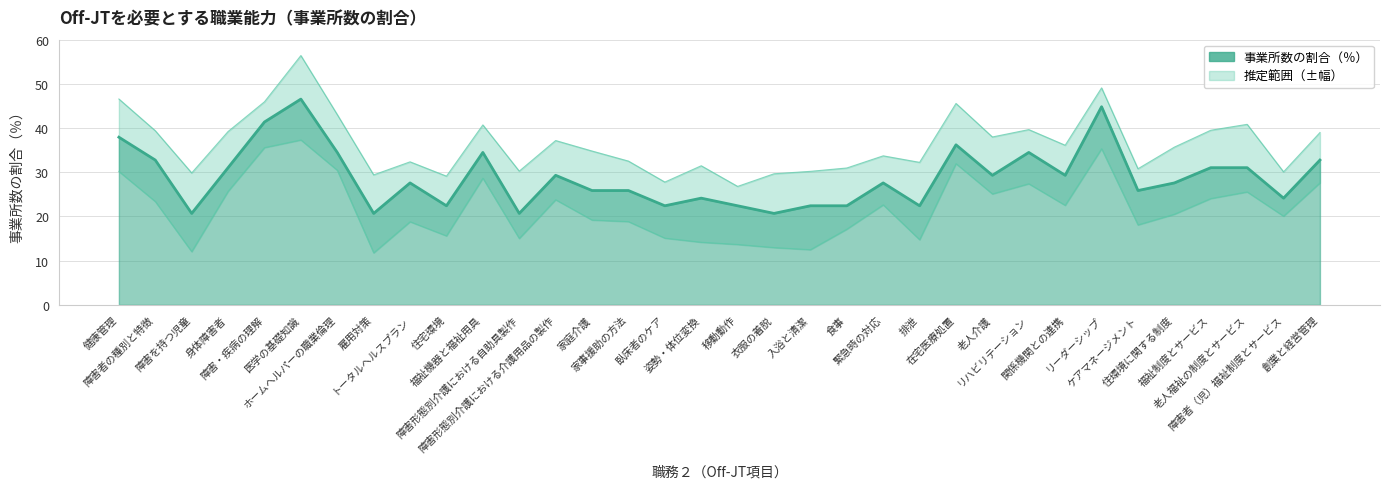

Reading right to left, what are all the values shown in this chart?

32.8	24.1	31.0	31.0	27.6	25.9	44.8	29.3	34.5	29.3	36.2	22.4	27.6	22.4	22.4	20.7	22.4	24.1	22.4	25.9	25.9	29.3	20.7	34.5	22.4	27.6	20.7	34.5	46.6	41.4	31.0	20.7	32.8	37.9